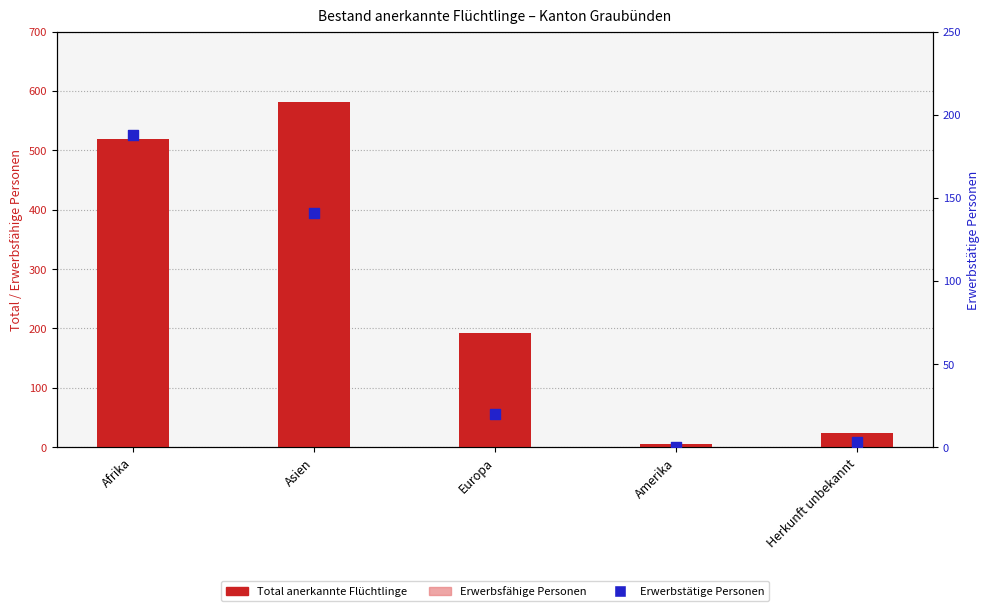

What is the total value across all series at Europa?

339